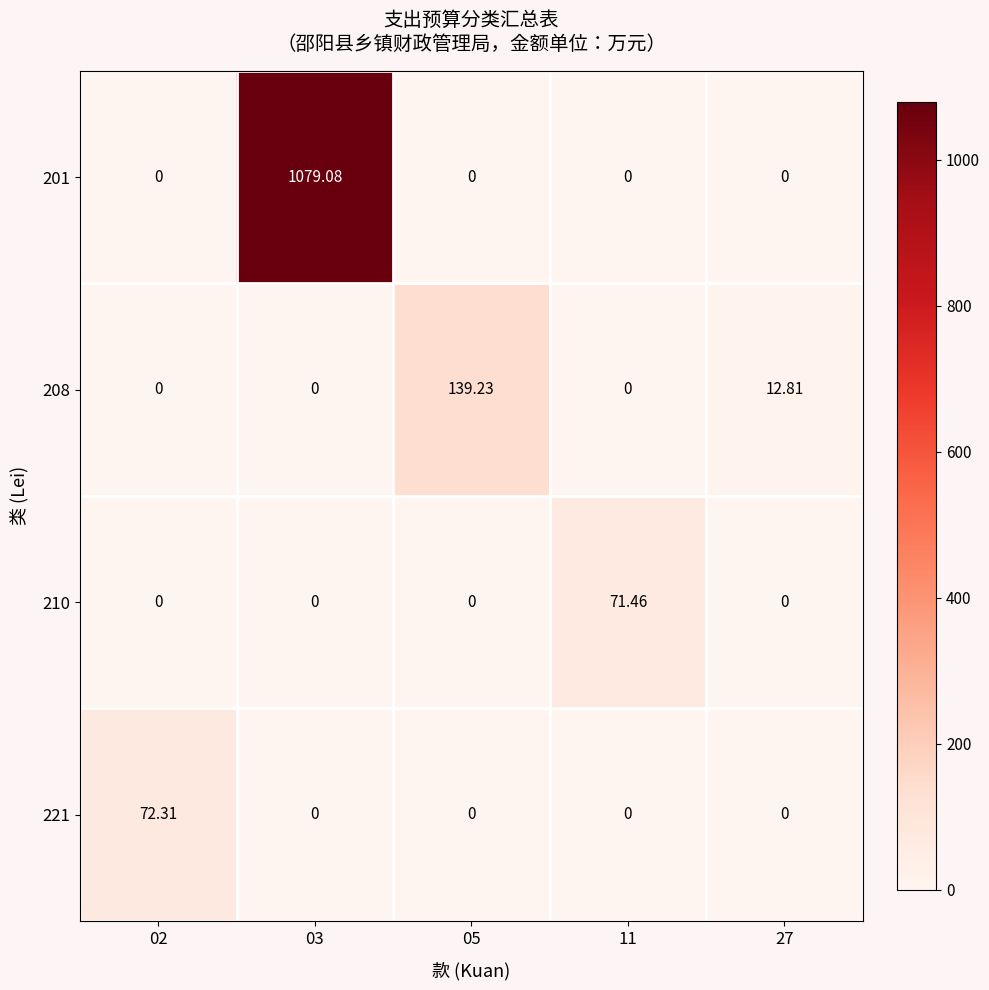

Is the value of 210 at 11 greater than the value of 221 at 11?

Yes